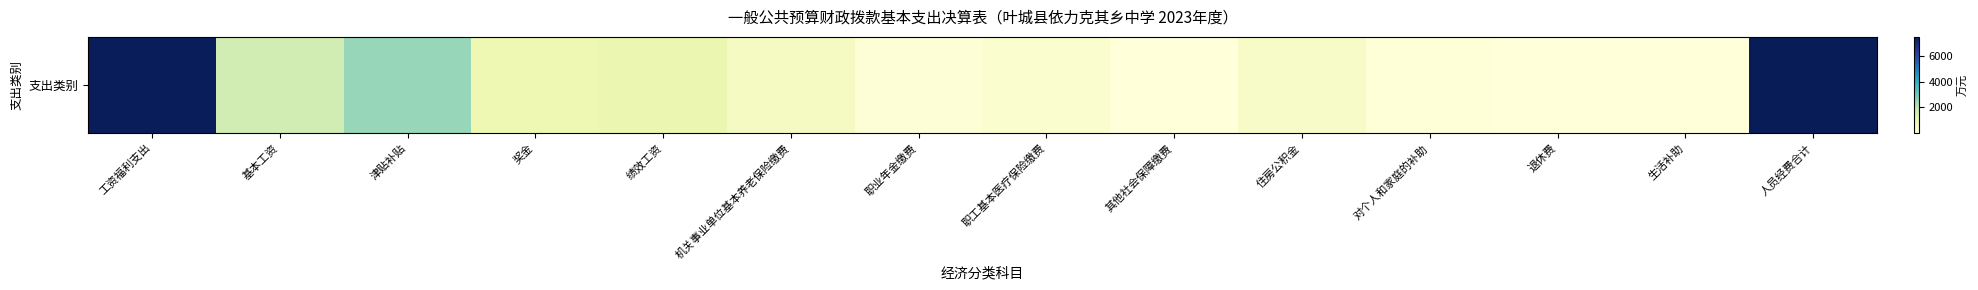

Rank the categories by value from highest to lowest.

人员经费合计, 工资福利支出, 津贴补贴, 基本工资, 绩效工资, 奖金, 机关事业单位基本养老保险缴费, 住房公积金, 职工基本医疗保险缴费, 职业年金缴费, 对个人和家庭的补助, 退休费, 其他社会保障缴费, 生活补助